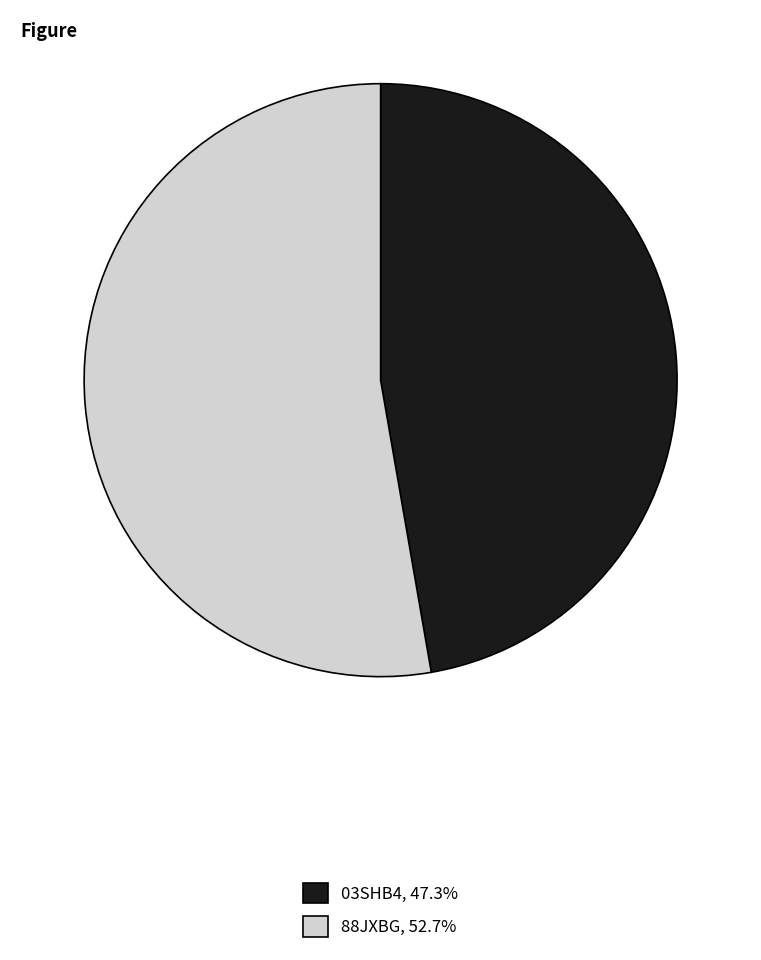

The 03SHB4 slice represents 47% of the pie. True or false?

True